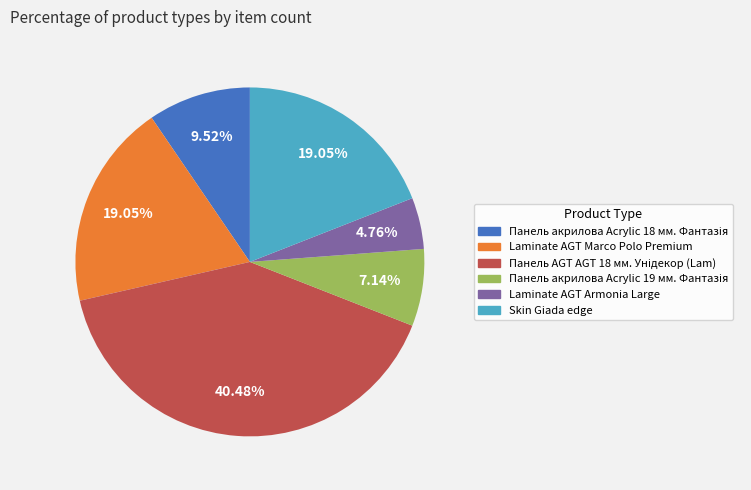

Which has a higher value, Skin Giada edge or Laminate AGT Armonia Large?

Skin Giada edge